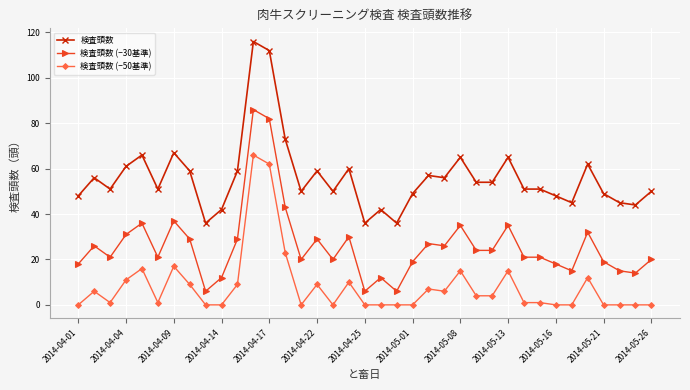

How many lines are shown in the chart?

3